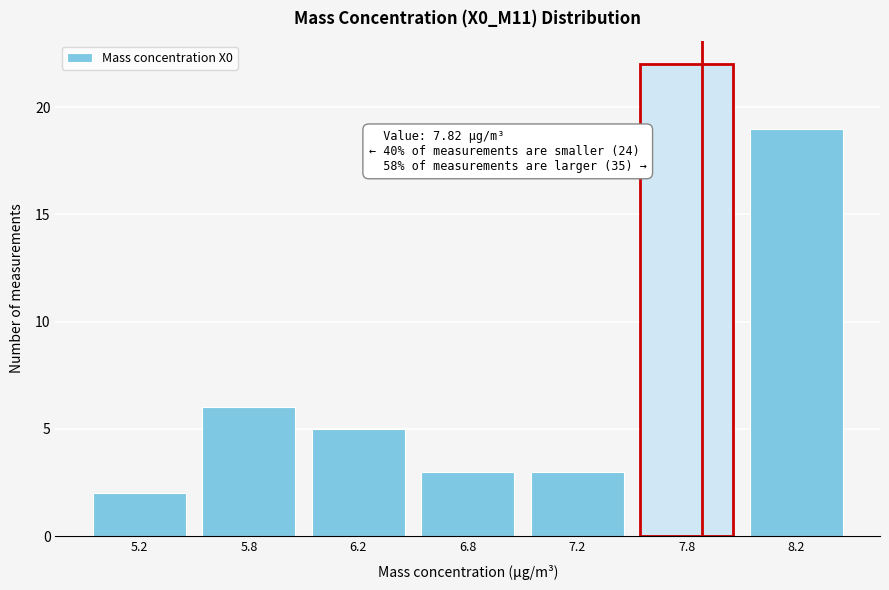

Reading right to left, list all the values displayed in this chart.

8.2=19	7.8=22	7.2=3	6.8=3	6.2=5	5.8=6	5.2=2